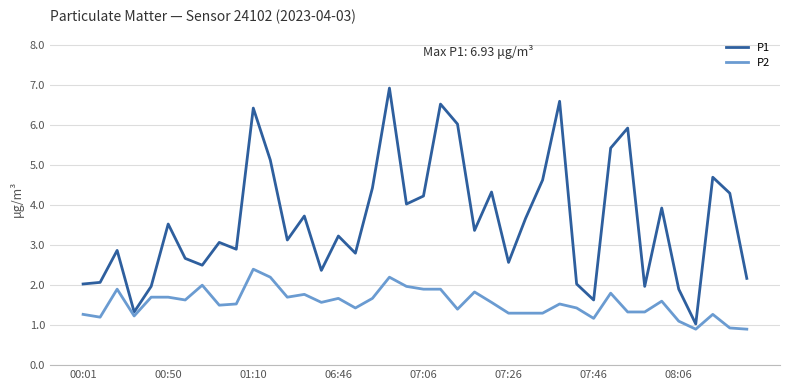

What is the maximum value shown in the chart?

6.9